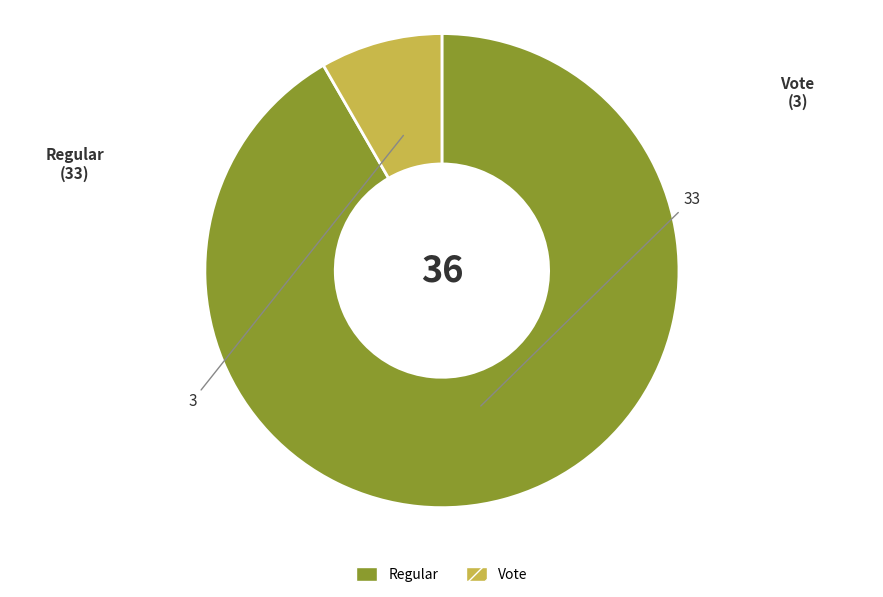

Does any single category account for the majority?

Yes